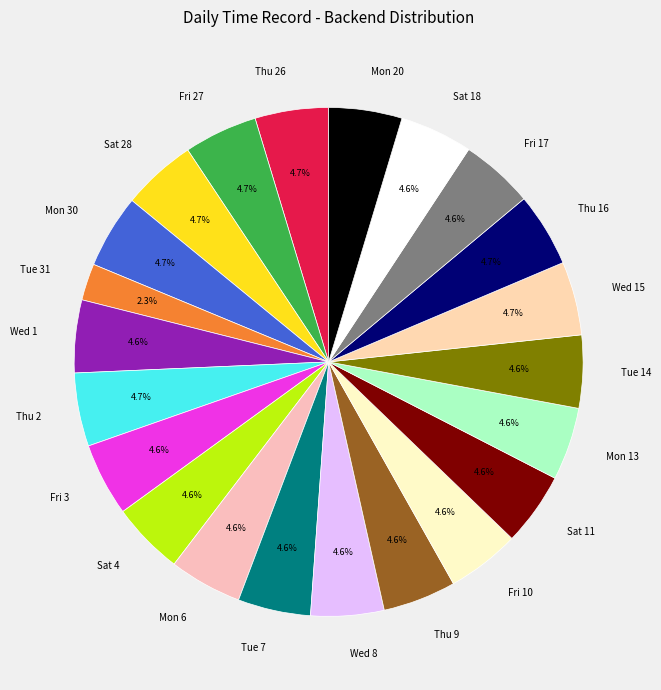

Does any single category account for the majority?

No